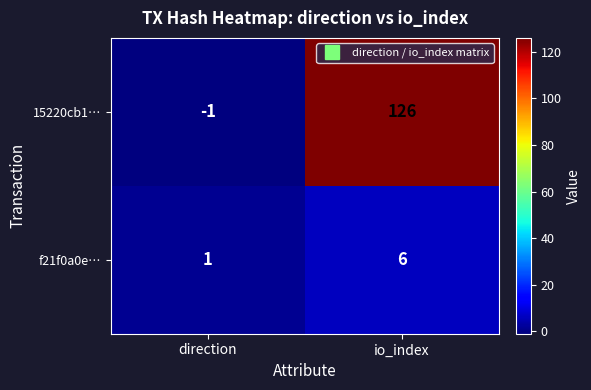

List the series in order of their overall mean, highest first.

15220cb1…, f21f0a0e…